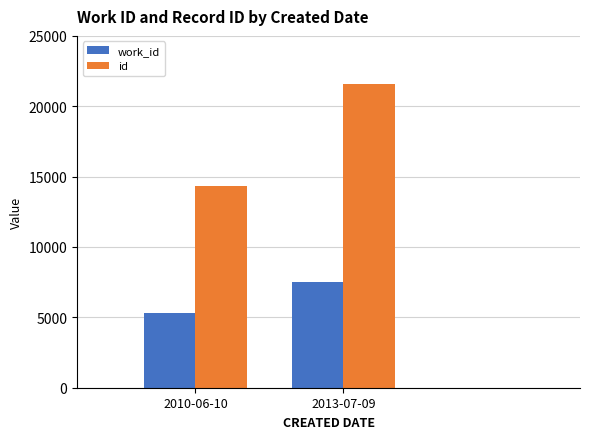

What is the difference between the work_id values at 2013-07-09 and 2010-06-10?

2188